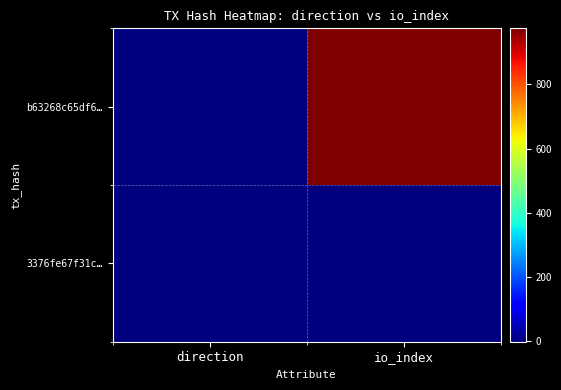

Which series has the largest range (max minus min)?

b63268c65df6…